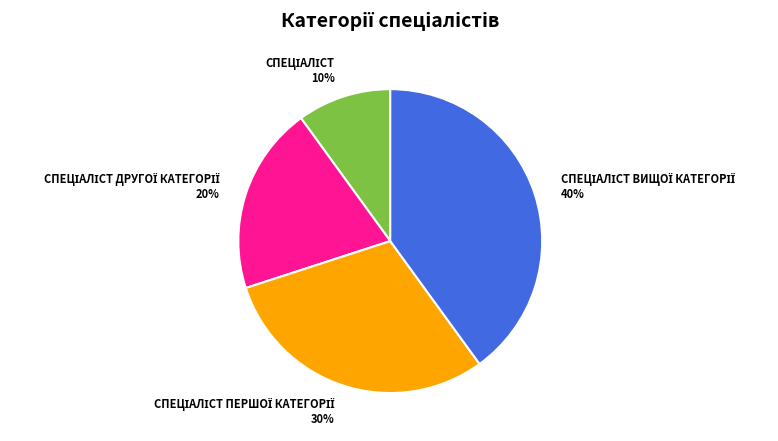

Is there any slice that represents more than half of the pie?

No